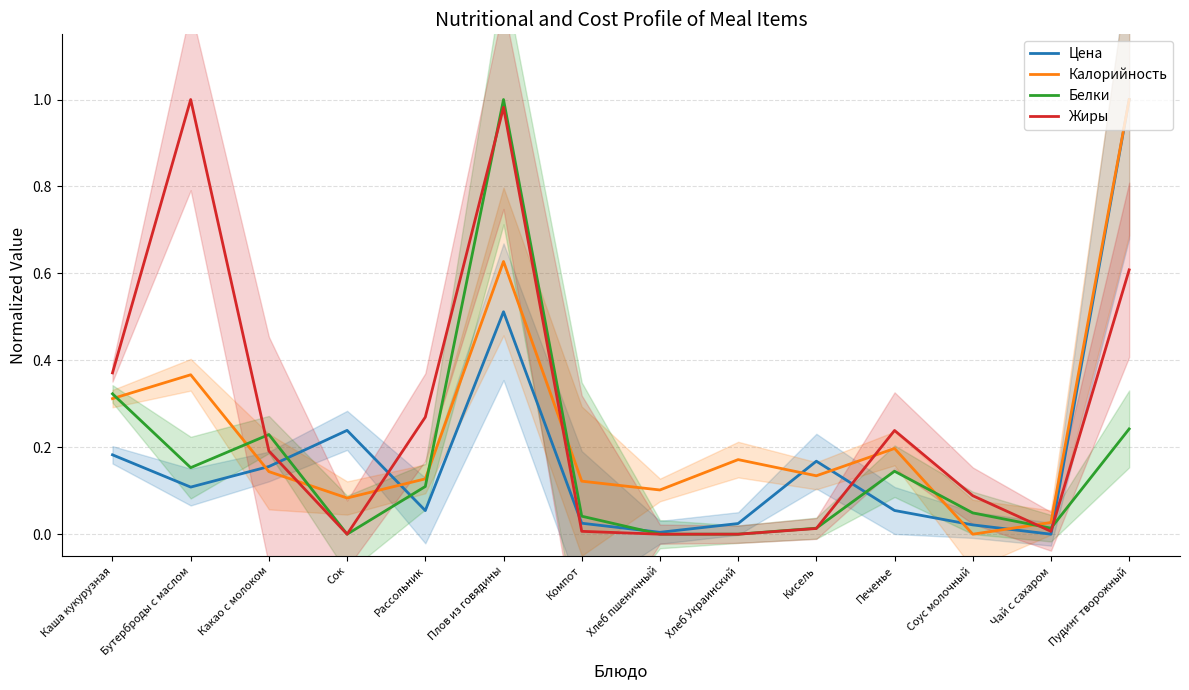

What is the difference between the second highest and second lowest values in the Калорийность series?

0.6